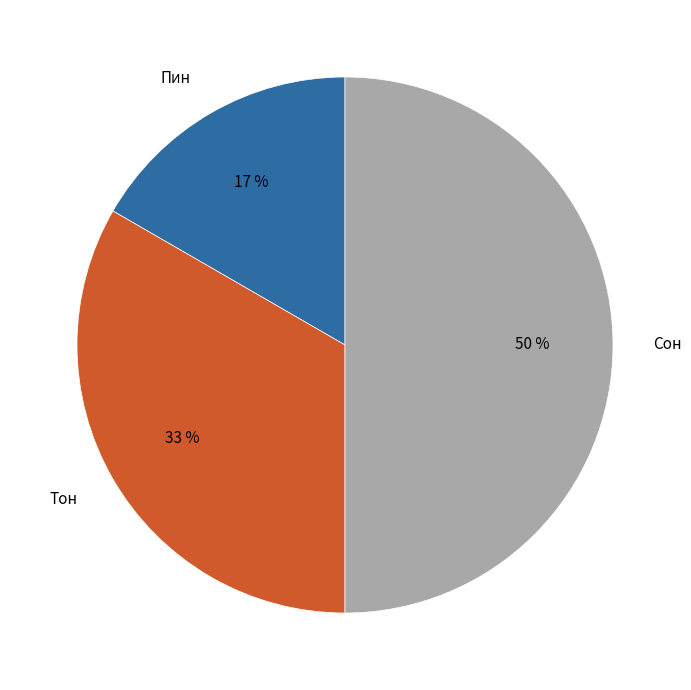

To the nearest percent, what is the average slice percentage?

33%